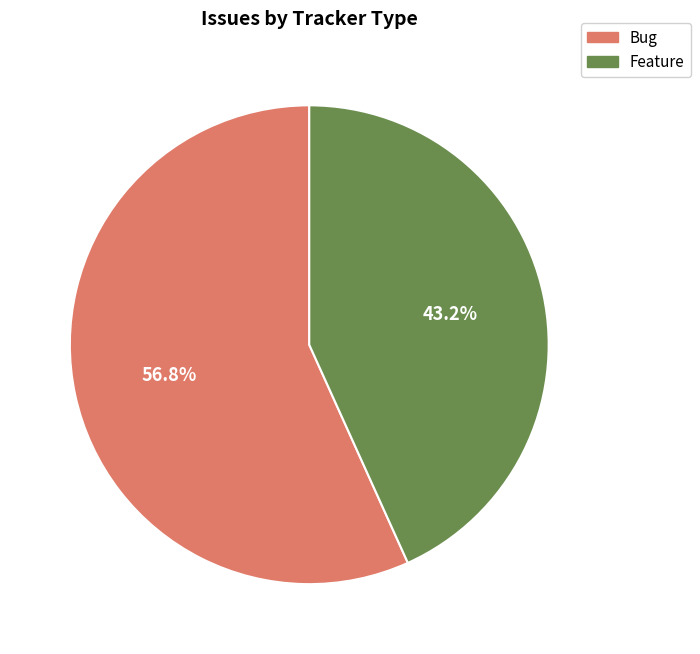

How many slices are in this pie chart?

2